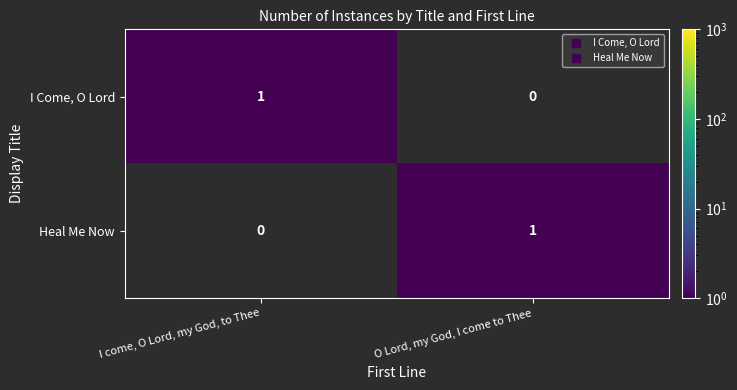

Reading left to right, what are all the values shown in this chart?

I Come, O Lord: I come, O Lord, my God, to Thee=1	O Lord, my God, I come to Thee=0
Heal Me Now: I come, O Lord, my God, to Thee=0	O Lord, my God, I come to Thee=1